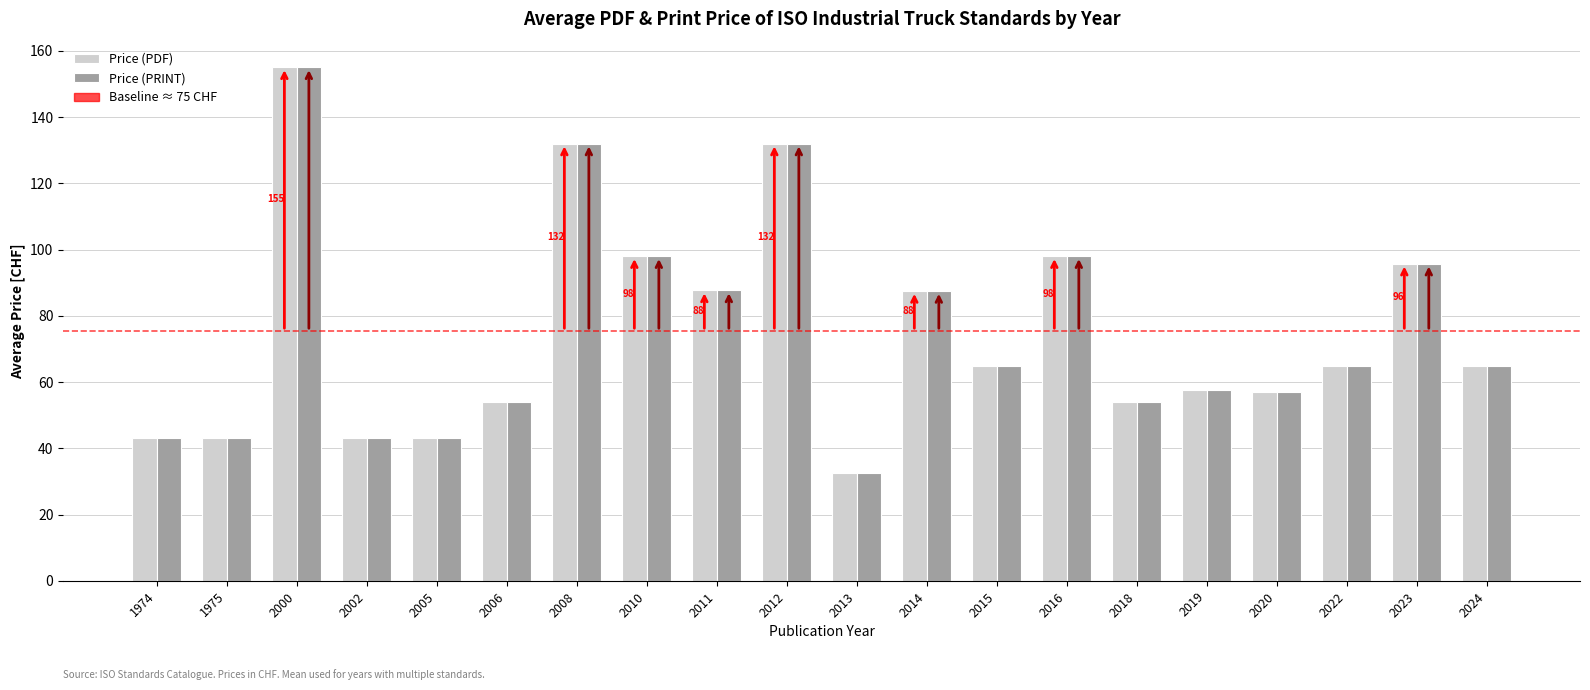

Is it true that Price (PRINT) equals 65.0 at 2015?

True